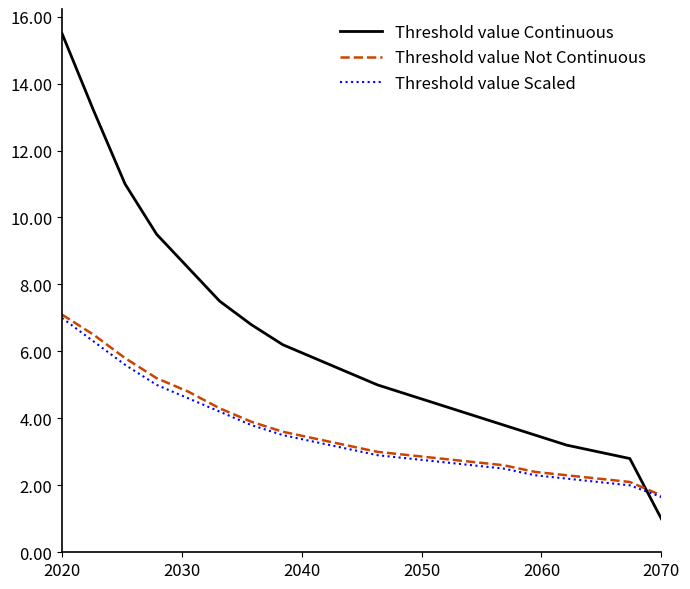

After their last crossing, which series has the higher values: Threshold value Not Continuous or Threshold value Continuous?

Threshold value Not Continuous